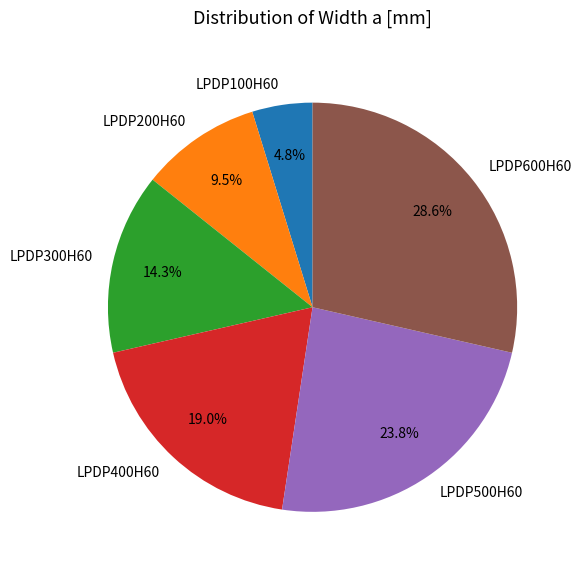

What is the largest slice in the pie chart?

LPDP600H60